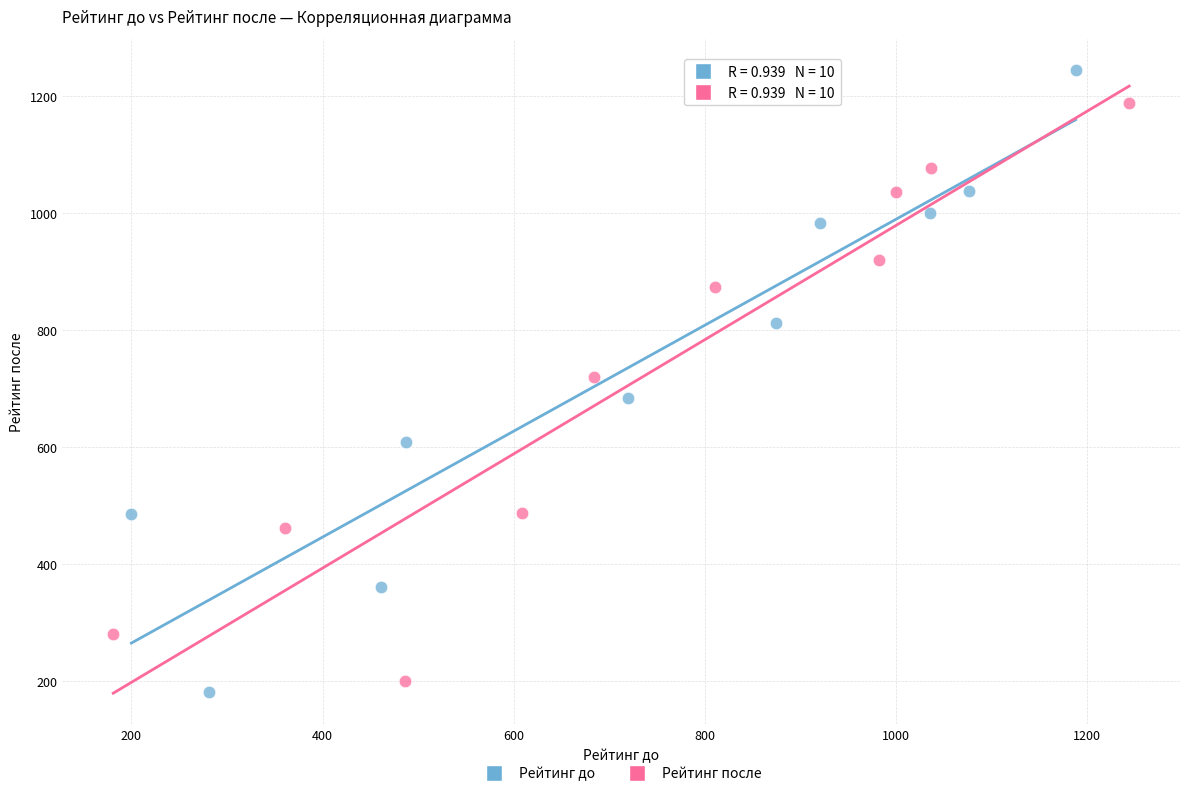

Which series has the widest spread of Y values?

Рейтинг до